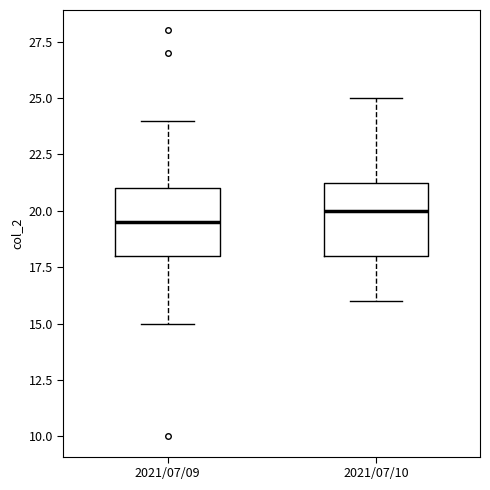

Reading left to right, read every box against the y-axis: the position of its median line, the range the box covers, and the ends of its whiskers. The values are not printed on the chart, so give them approximately, as read against the axis.

2021/07/09: median 19.5, box 18.0 to 21.0, whiskers 15.0 to 24.0
2021/07/10: median 20.0, box 18.0 to 21.5, whiskers 16.0 to 25.0